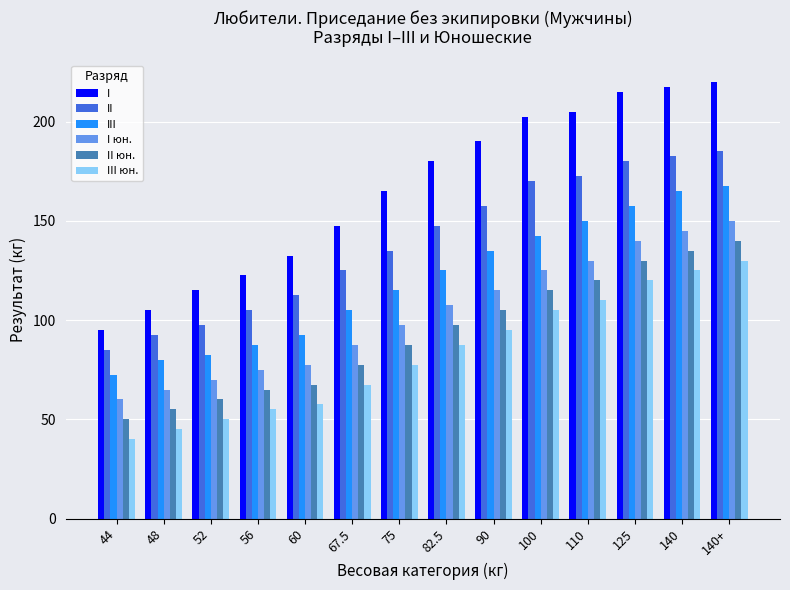

What is the highest value of the II series?

185.0